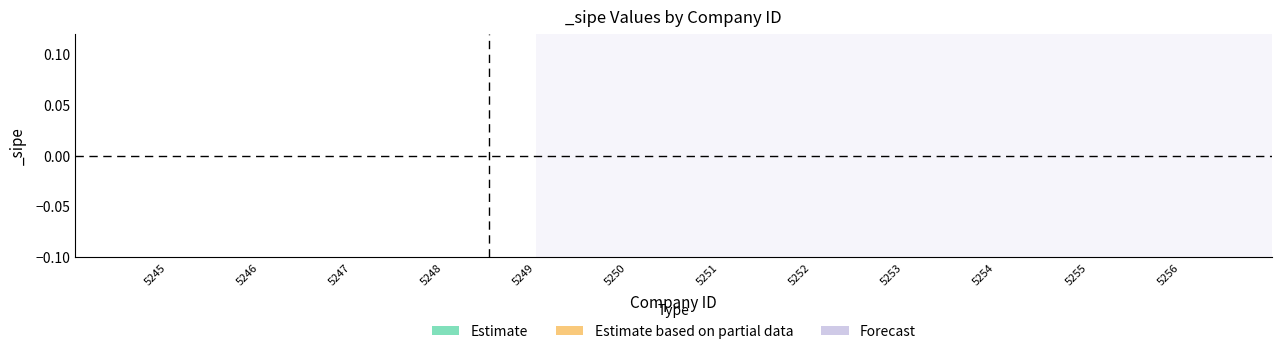

How many lines are shown in the chart?

3